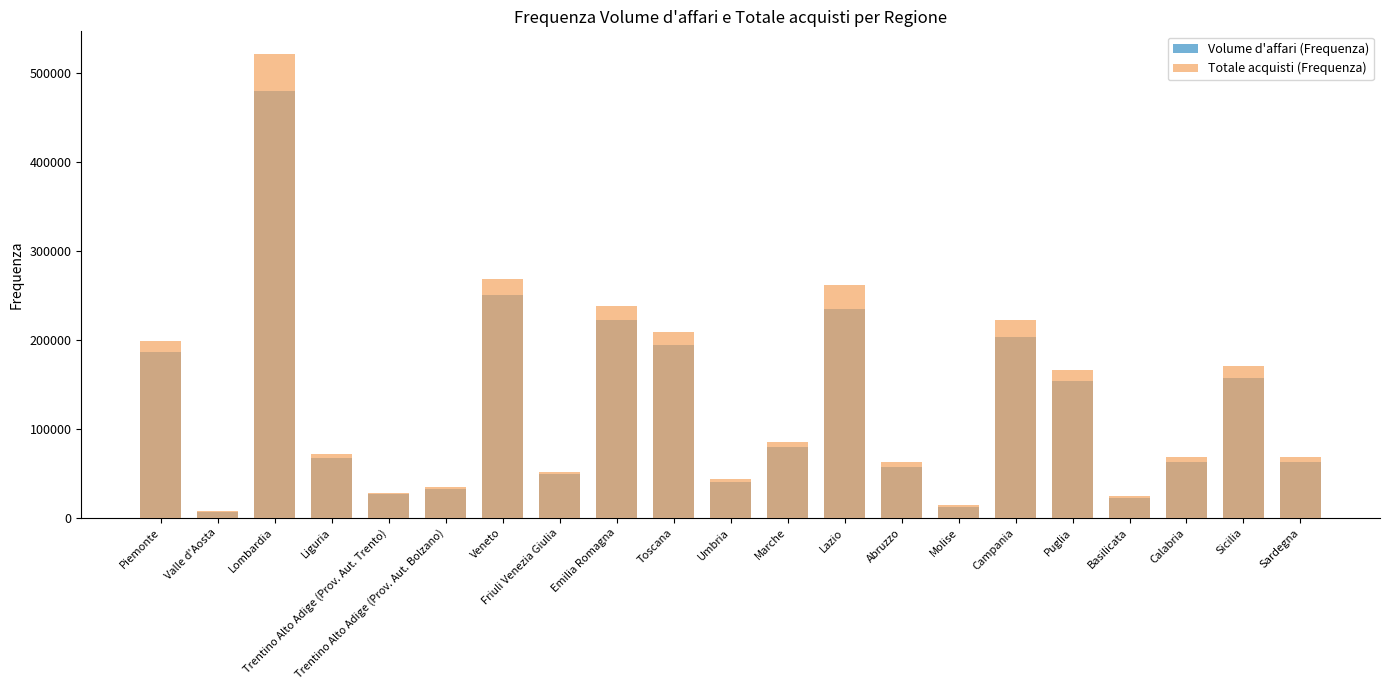

True or false: Totale acquisti (Frequenza) has a value of 147109 at Marche.

False